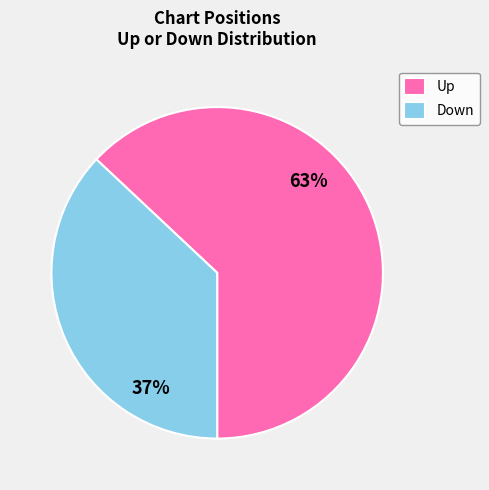

Which slice represents more than half of the pie?

Up